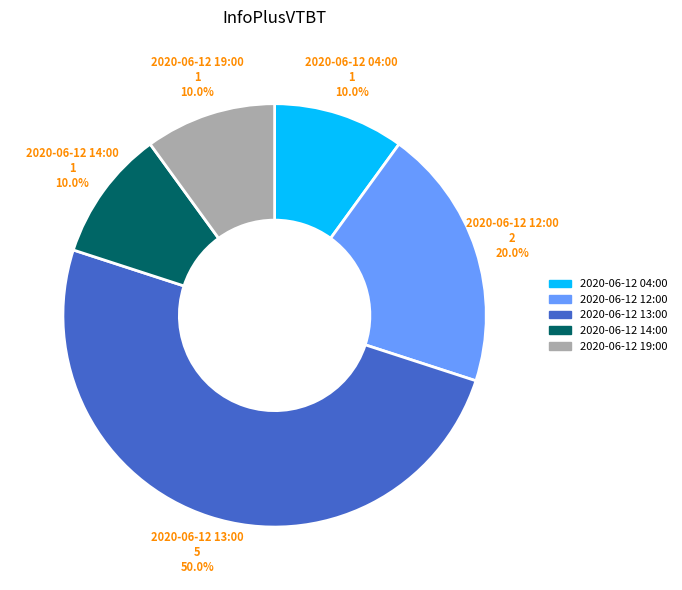

Does 2020-06-12 19:00 represent more than half of the total?

No